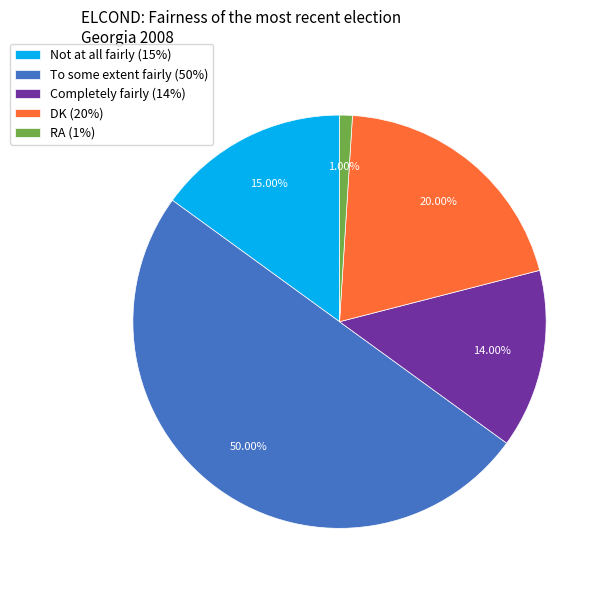

To the nearest percent, what percentage of the pie is RA?

1%